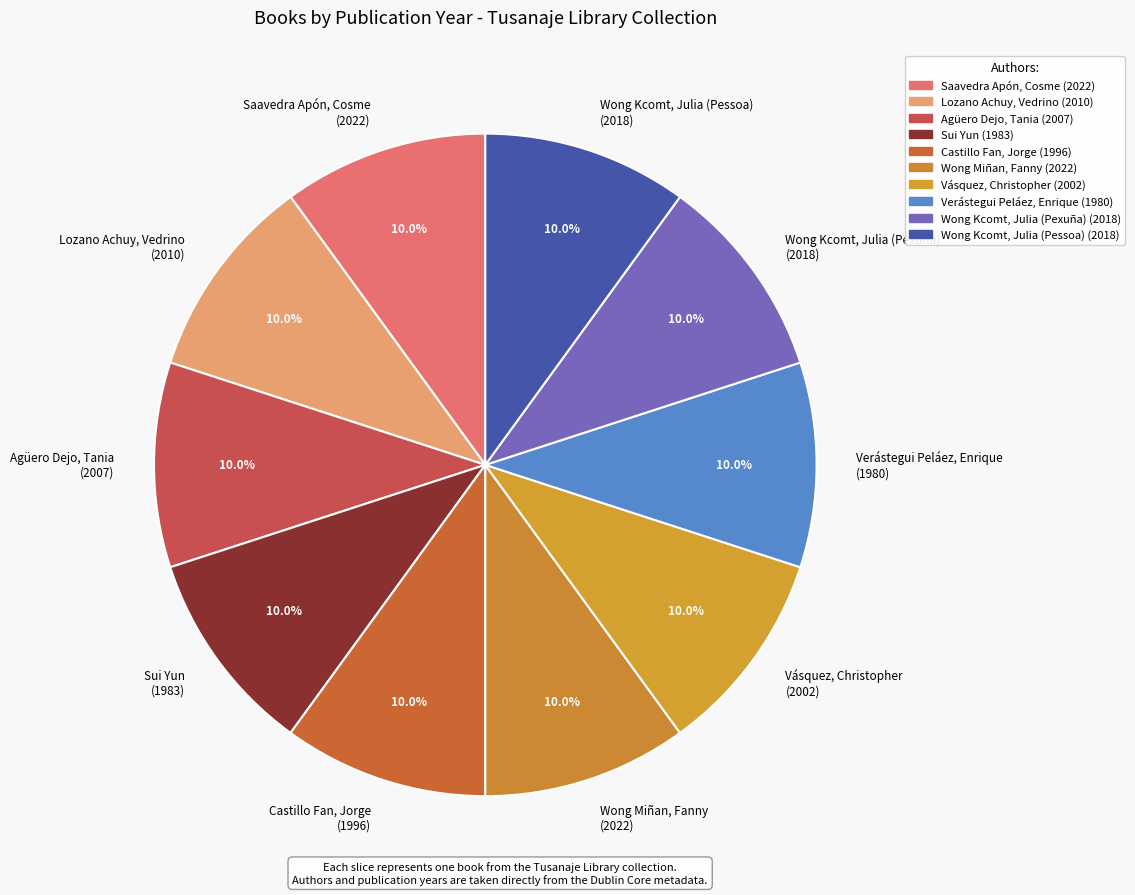

What percentage is NOT represented by Saavedra Apón, Cosme (2022)?

89.9%